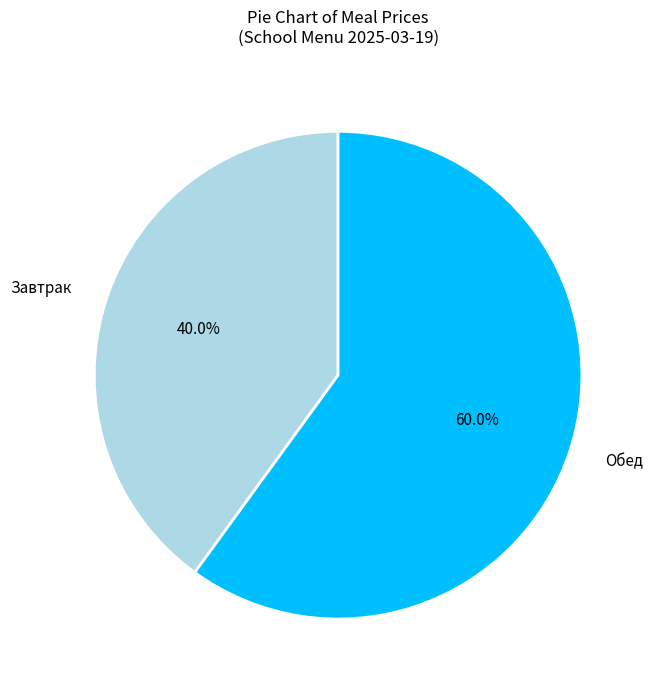

Which slice is the smallest?

Завтрак